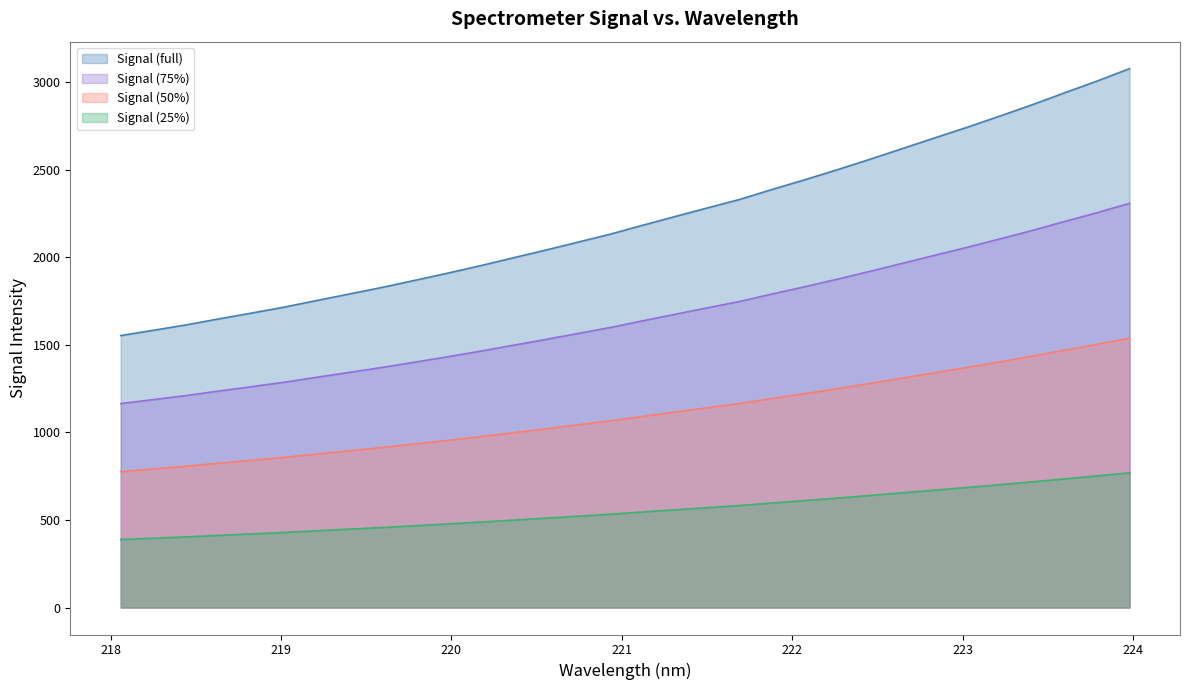

What is the smallest value displayed?

388.1